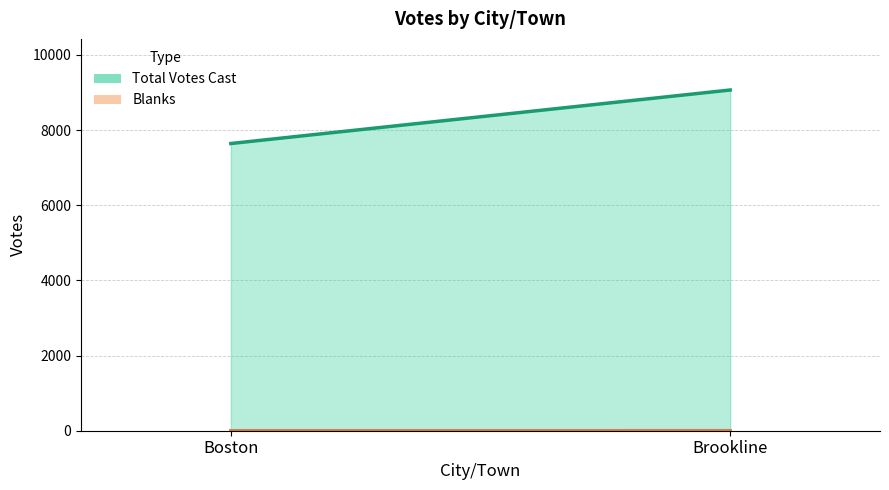

True or false: Blanks has a value of 0 at Boston.

False